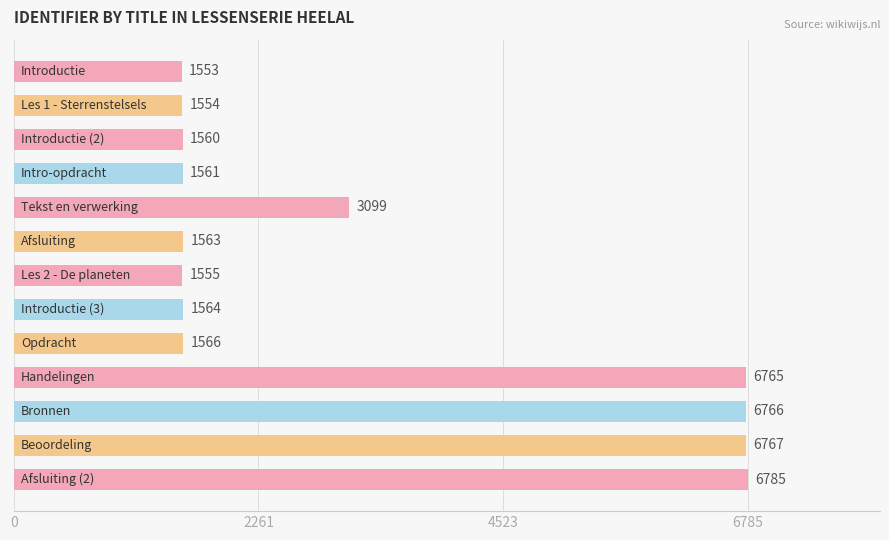

What is the difference between the second highest and minimum values?

5214